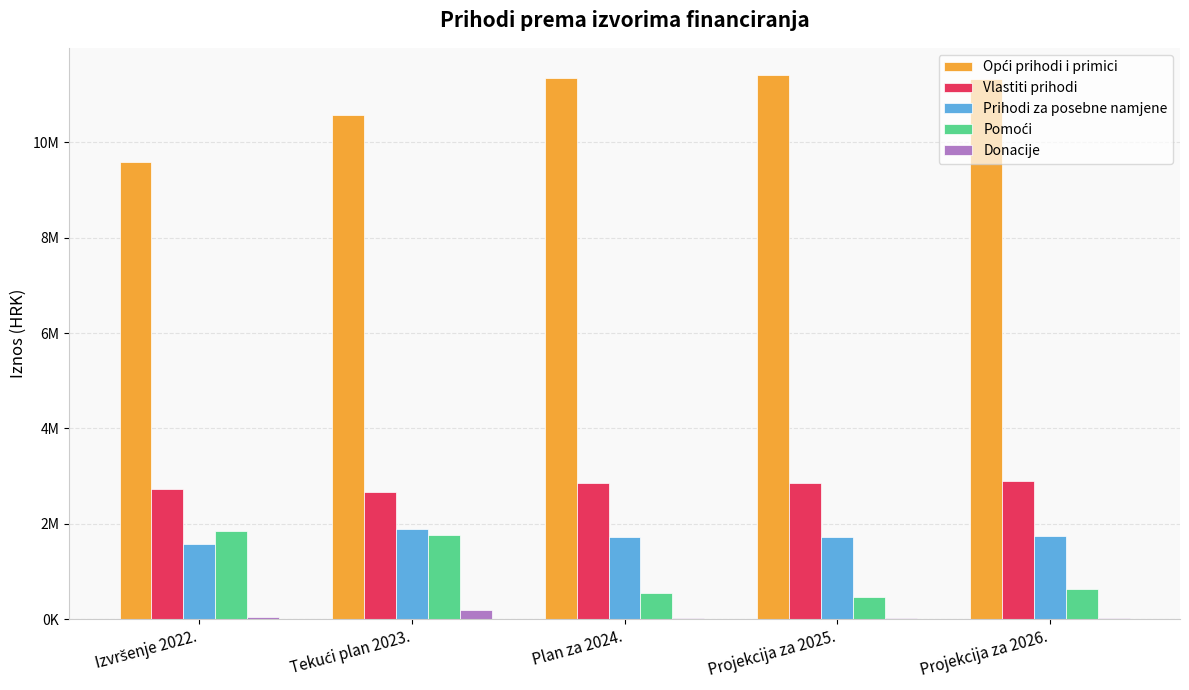

Does the chart contain stacked bars?

No